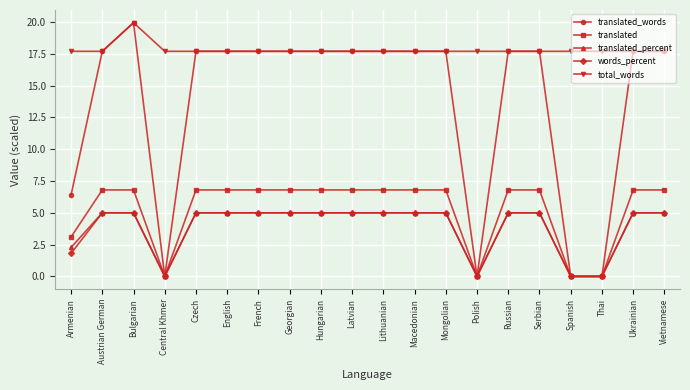

What are all the series names shown in the legend?

translated_words, translated, translated_percent, words_percent, total_words